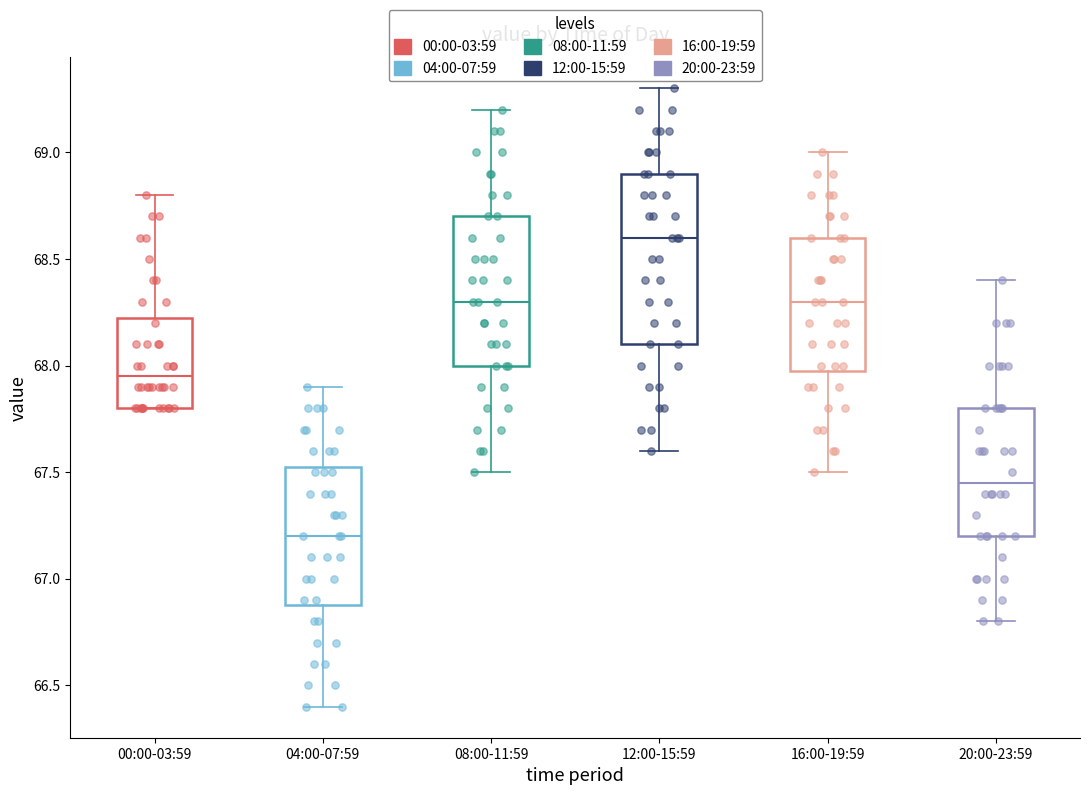

Where does the upper whisker of the box for 12:00-15:59 end on the y-axis? The values are not printed on the chart, so give them approximately, as read against the axis.

69.30